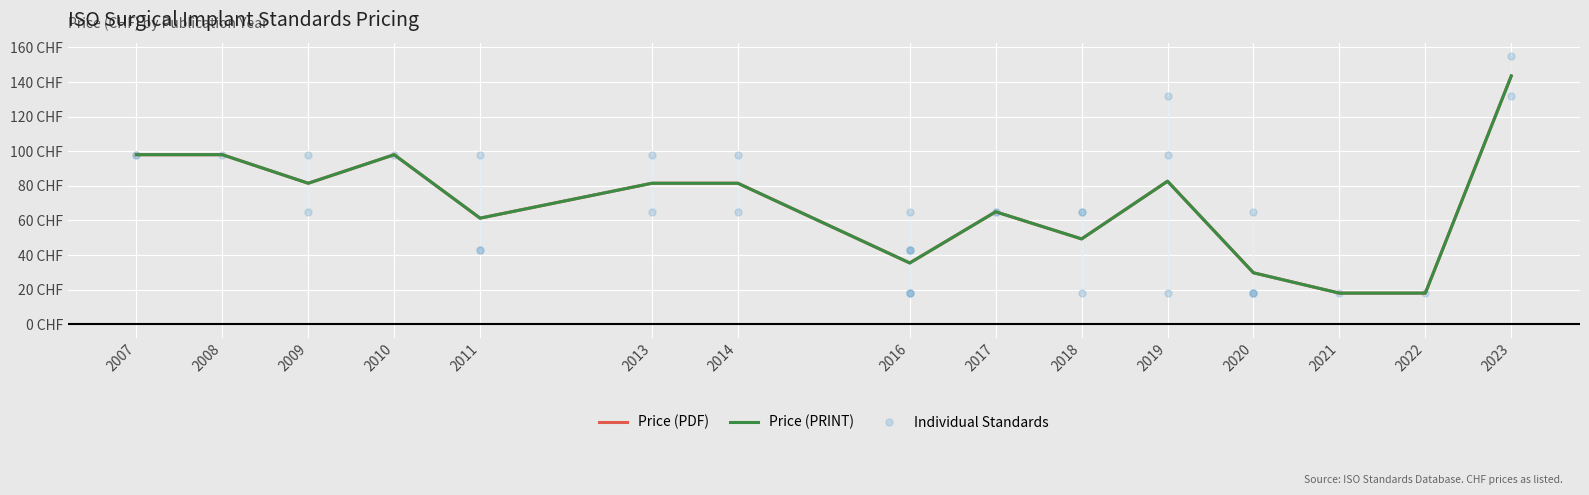

At which category does Price (PRINT) reach its first local valley?

2009